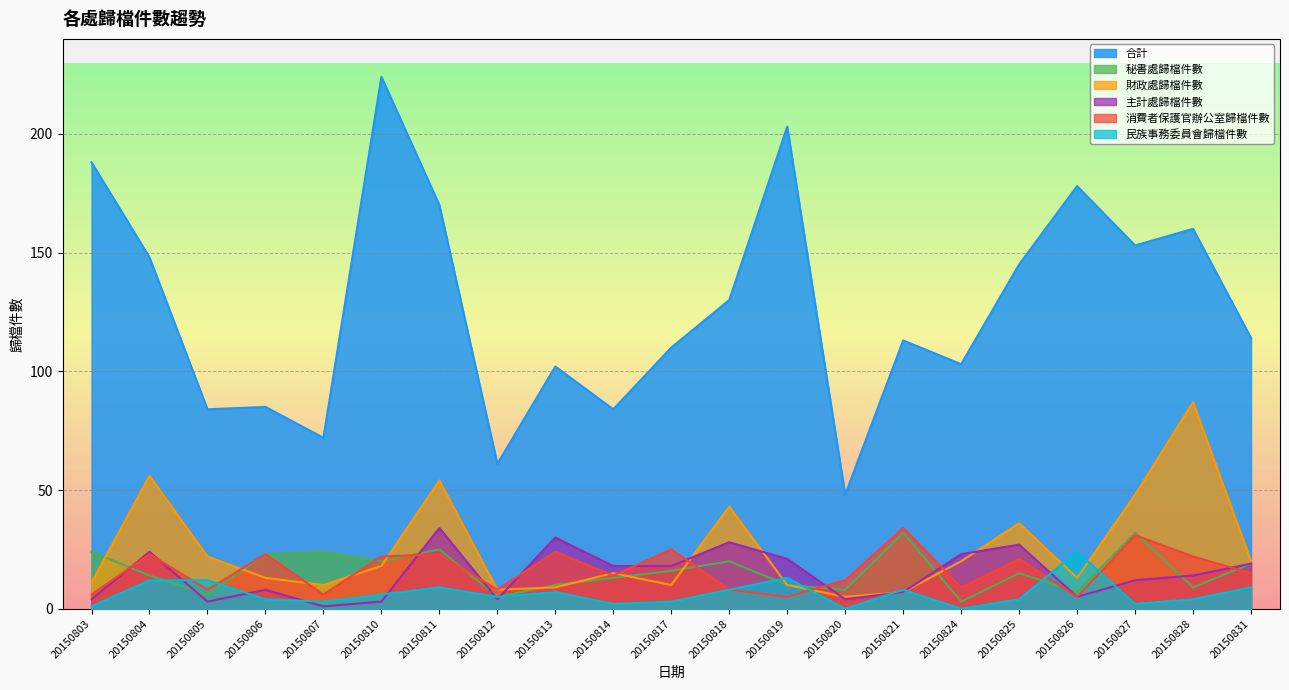

Which category has the lowest value in the 主計處歸檔件數 series?

20150807